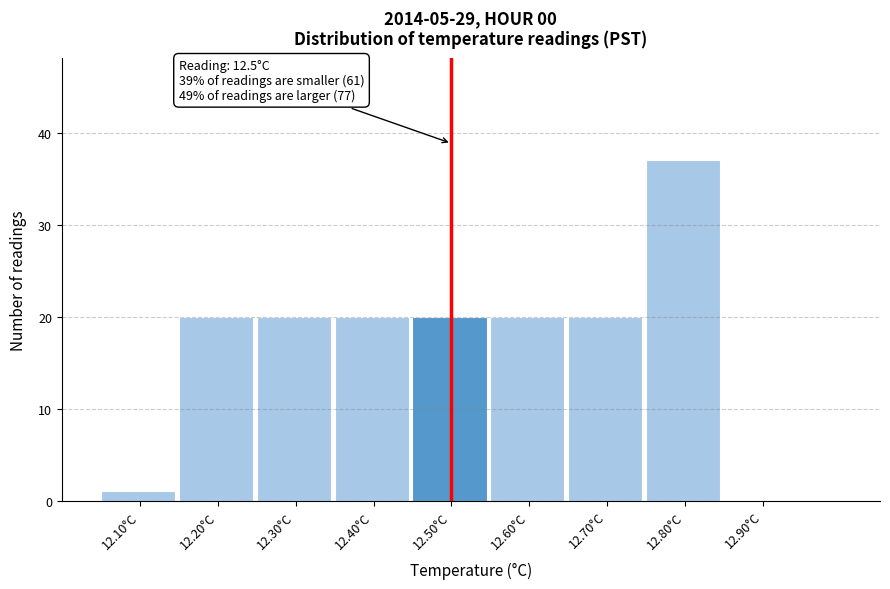

Which range on the x-axis has the tallest bar?

12.75 to 12.85